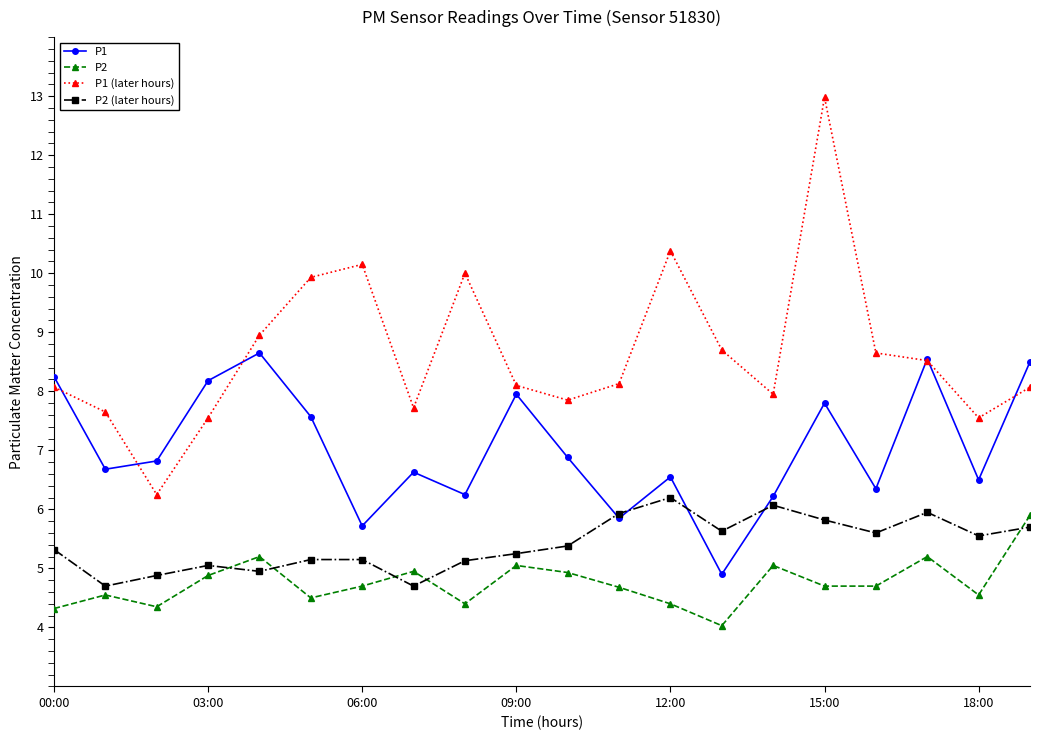

Which series has the widest spread of values?

P1 (later hours)